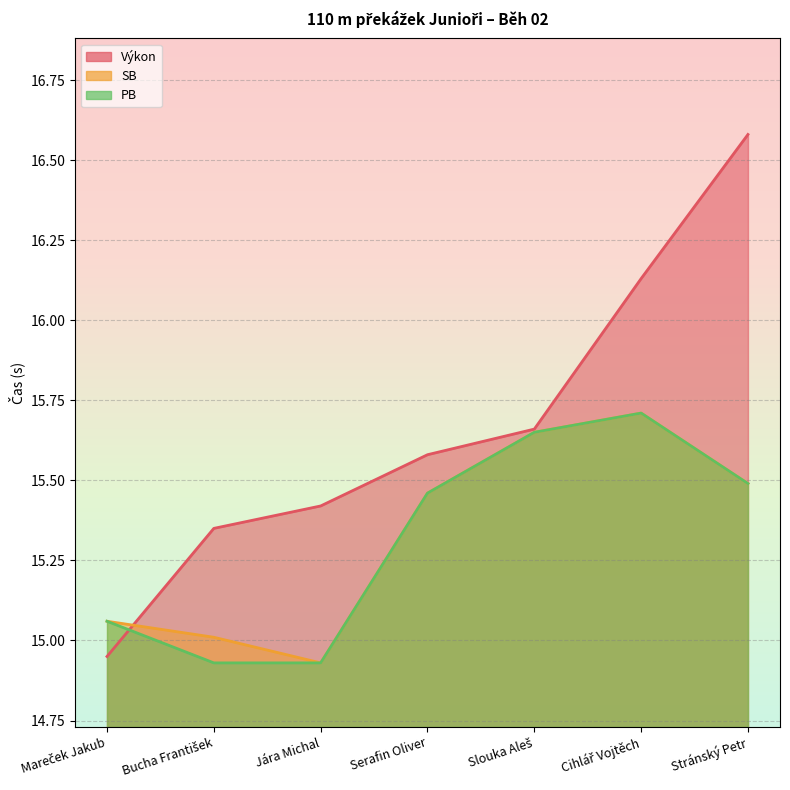

What are all the series names shown in the legend?

Výkon, SB, PB